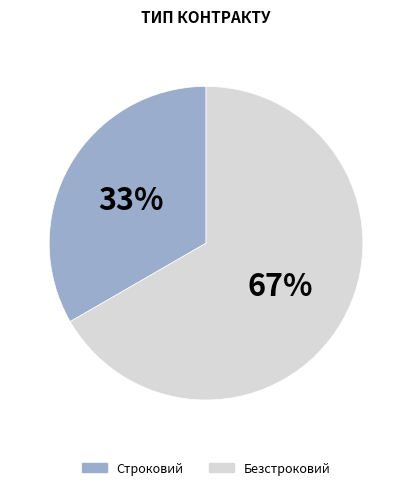

How many slices are in this pie chart?

2